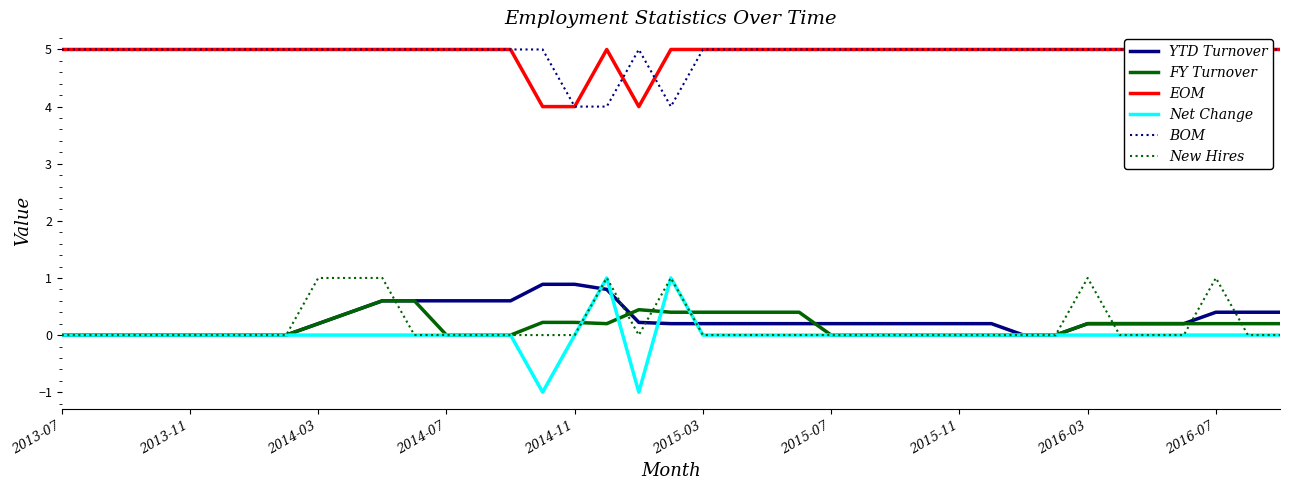

True or false: New Hires has a value of -0.5 at 2015-03.

False